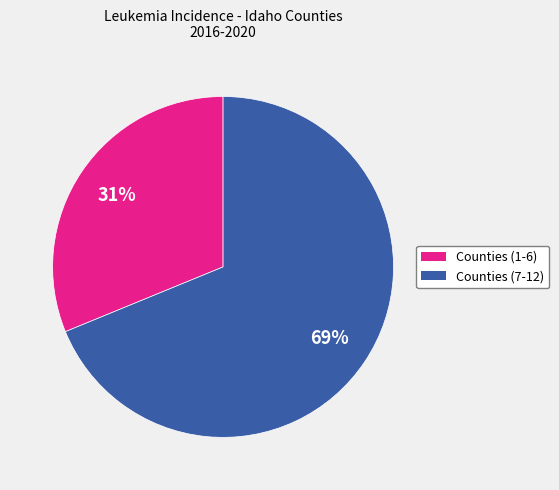

To the nearest percent, what is the average slice percentage?

50%